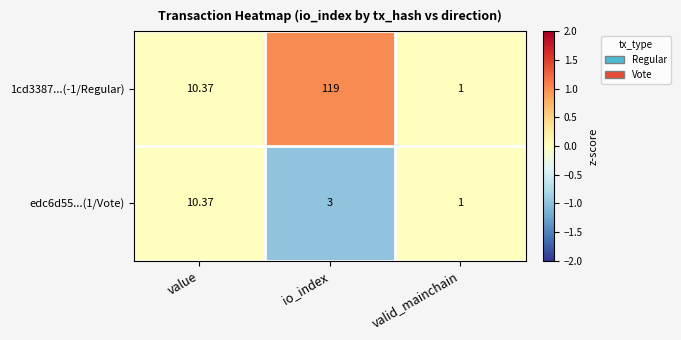

At which category is the sum across all series the highest?

io_index